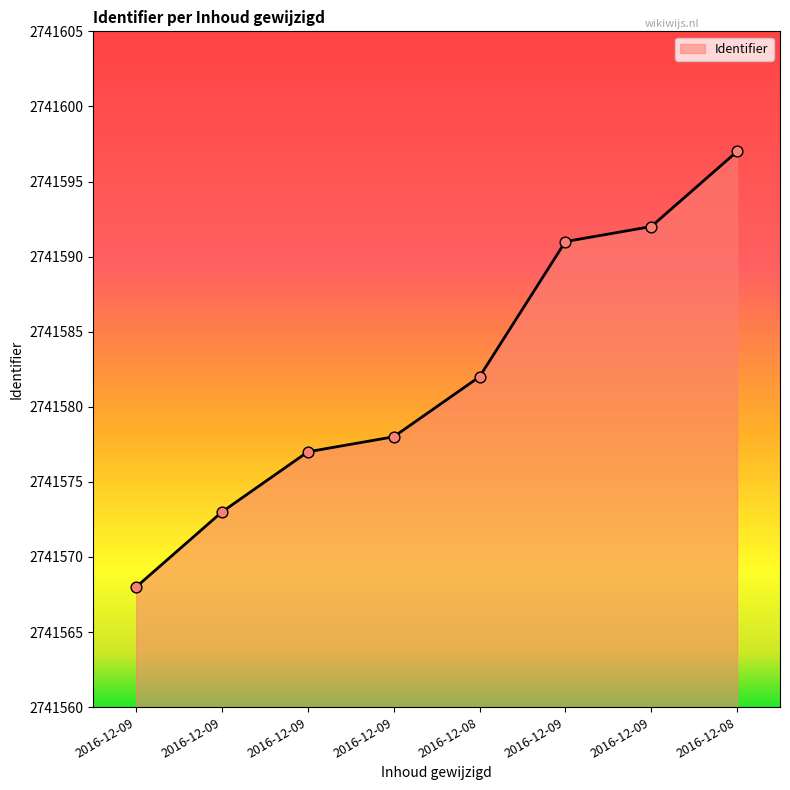

Which has a higher value, 2016-12-09 or 2016-12-09?

2016-12-09